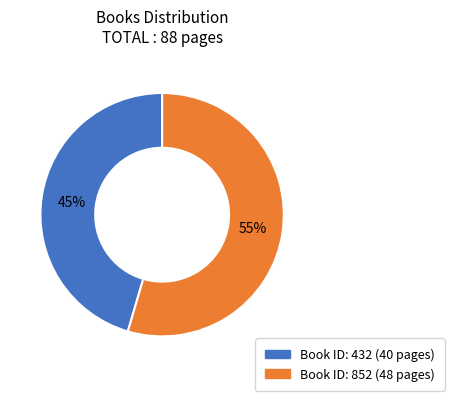

Does any single category account for the majority?

Yes